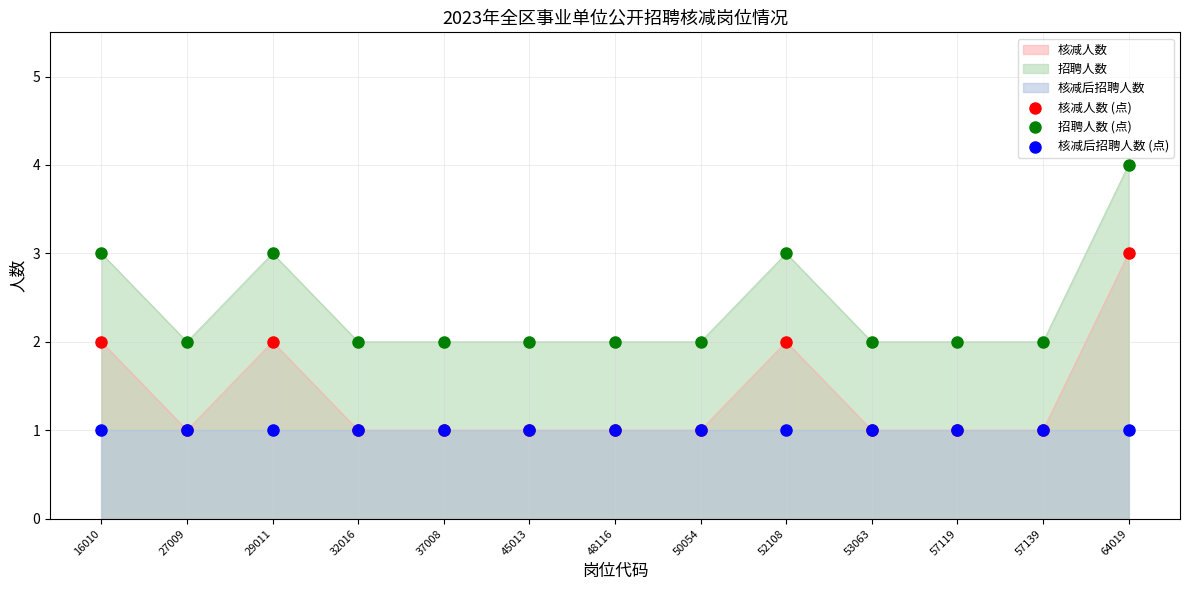

Is the value of 核减后招聘人数 (点) at 64019 greater than the value of 核减人数 (点) at 50054?

No